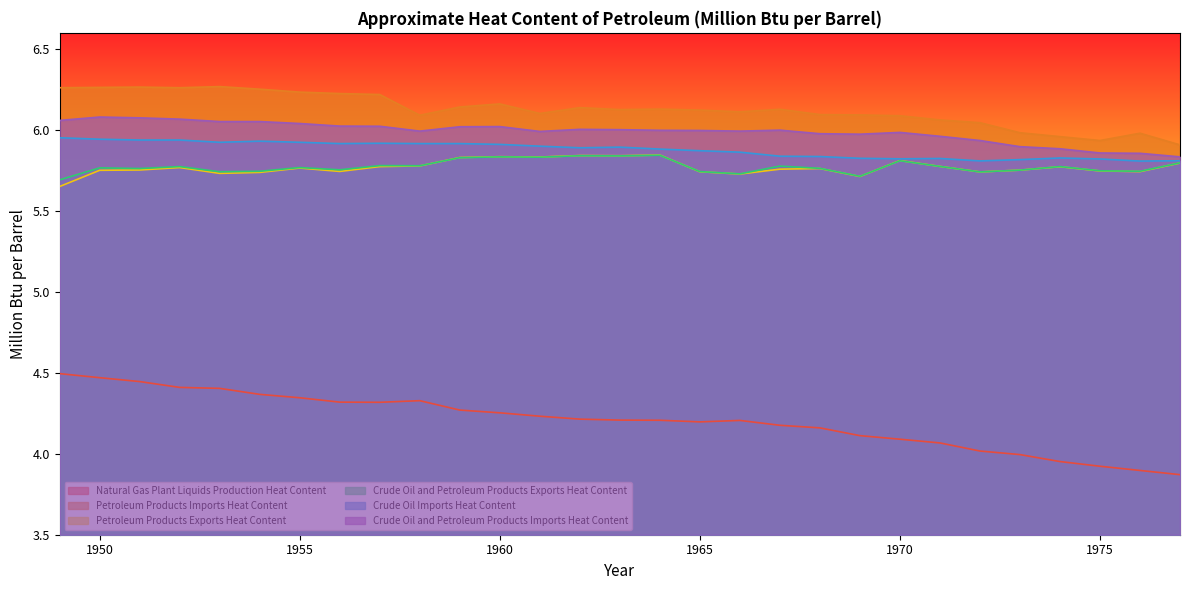

Where is the first local maximum for Petroleum Products Imports Heat Content?

1951